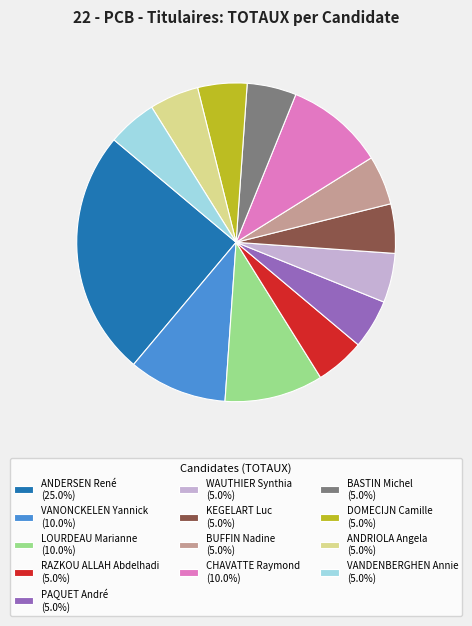

Is DOMECIJN Camille (5.0%) the majority of the pie?

No